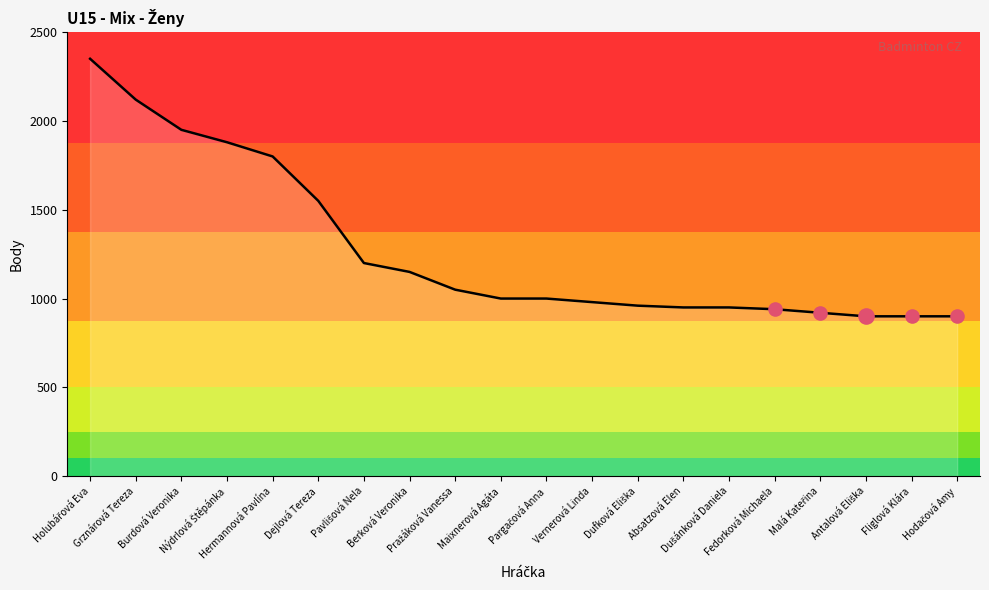

Approximately how many times larger is the value at Burdová Veronika compared to Fedorková Michaela?

2.1